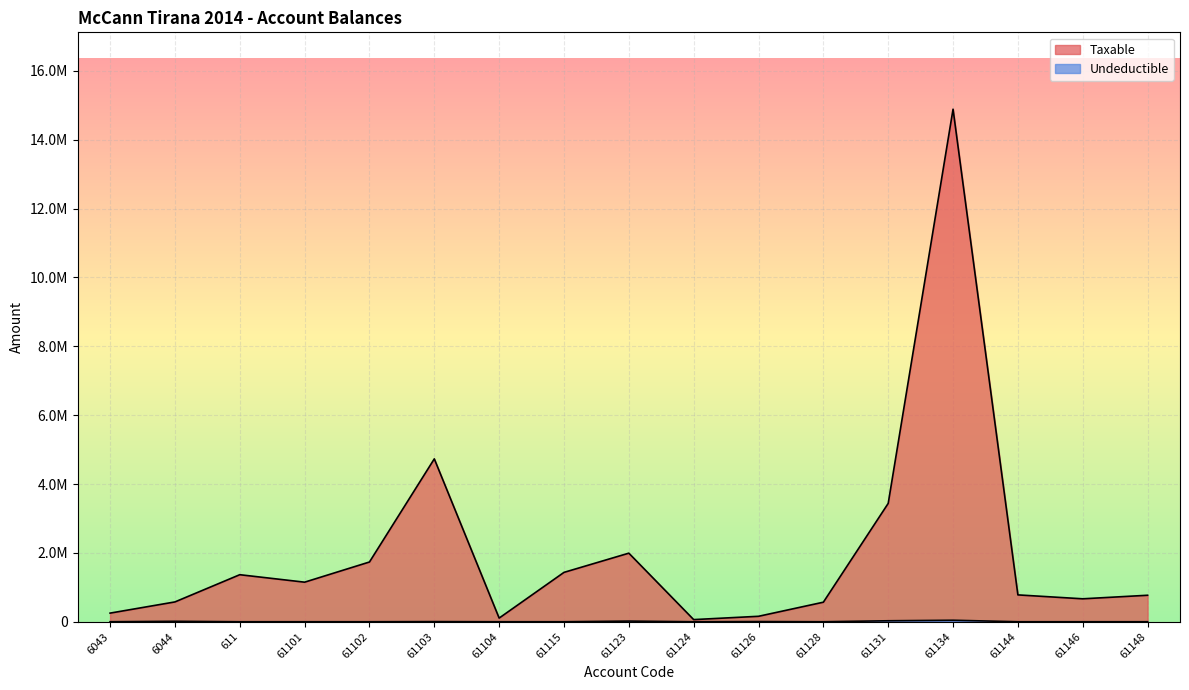

What is the average value of the Taxable series?

2039198.3